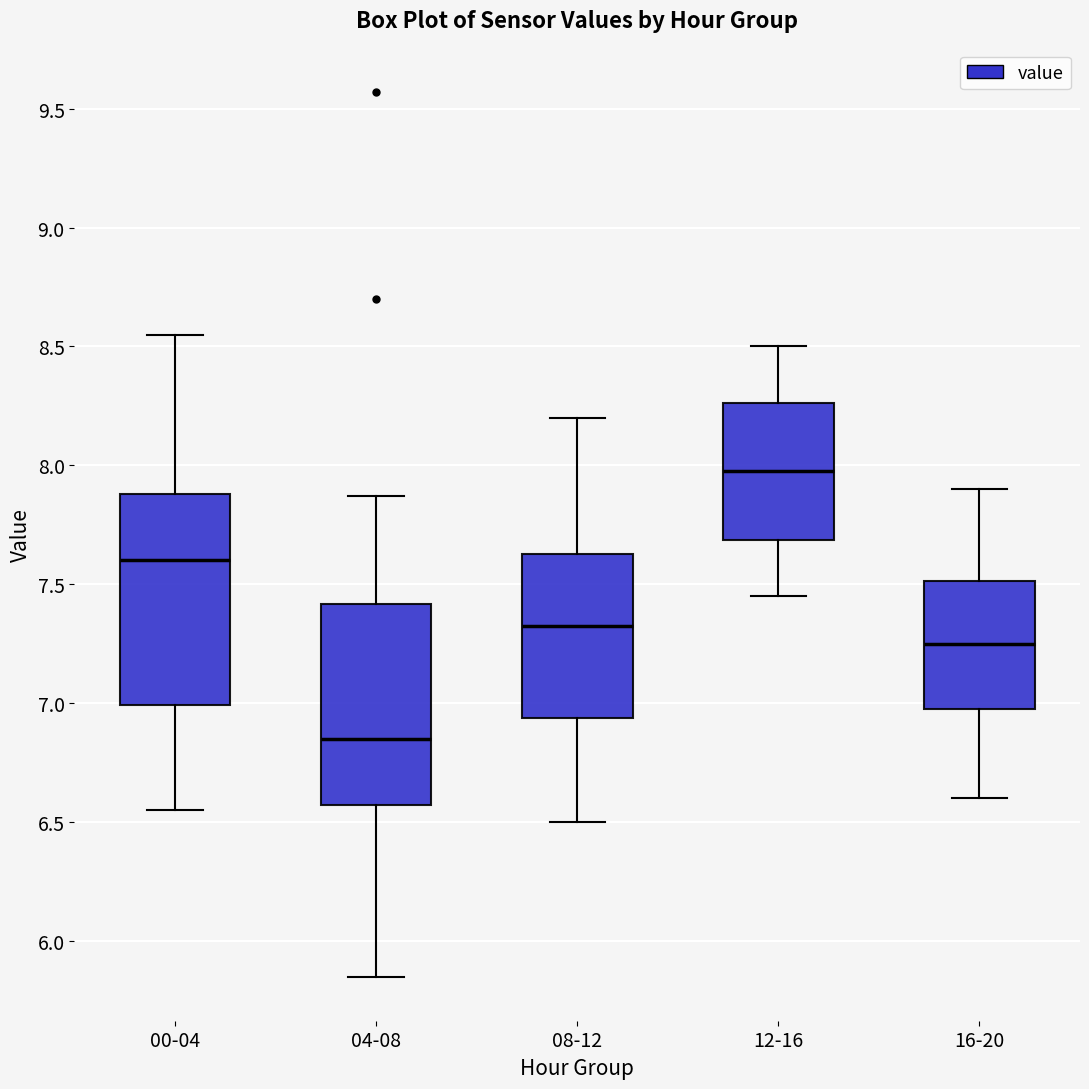

Reading left to right, read every box against the y-axis: the position of its median line, the range the box covers, and the ends of its whiskers. The values are not printed on the chart, so give them approximately, as read against the axis.

00-04: median 7.60, box 7.00 to 7.90, whiskers 6.55 to 8.55
04-08: median 6.85, box 6.55 to 7.40, whiskers 5.85 to 7.85
08-12: median 7.35, box 6.95 to 7.65, whiskers 6.50 to 8.20
12-16: median 8.00, box 7.70 to 8.25, whiskers 7.45 to 8.50
16-20: median 7.25, box 7.00 to 7.50, whiskers 6.60 to 7.90